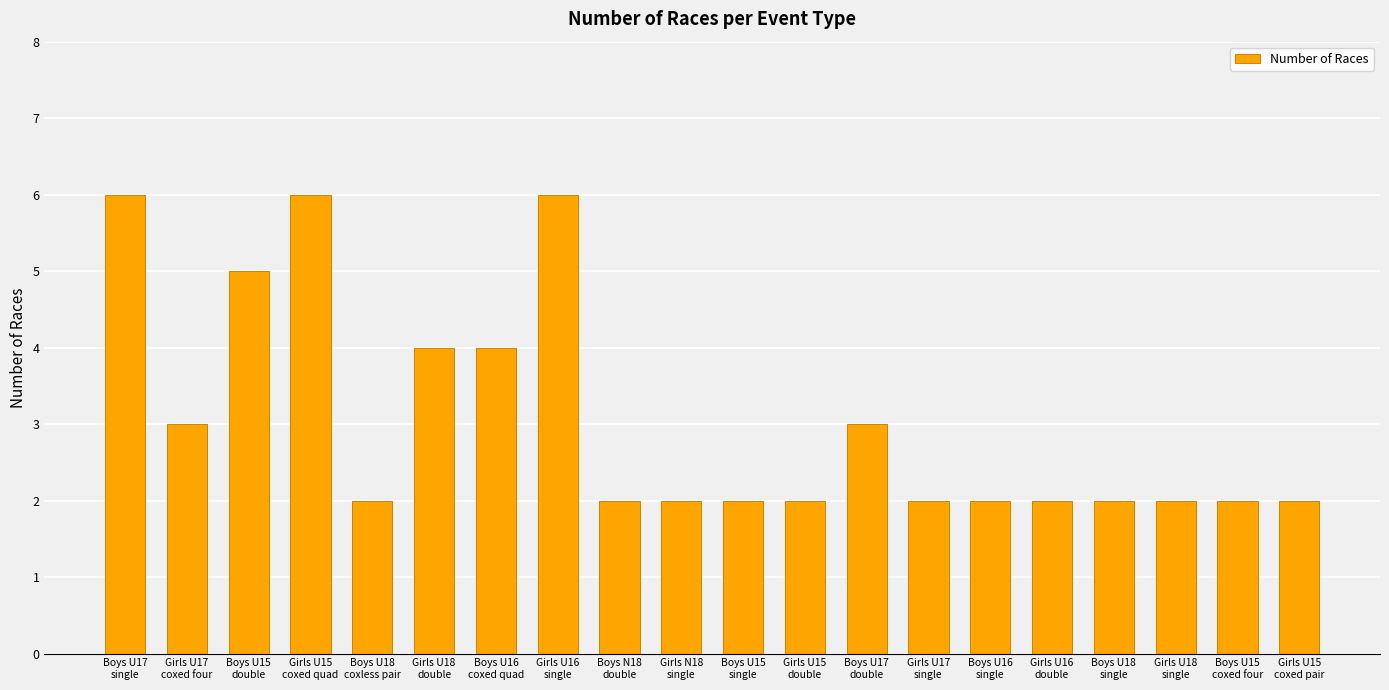

What is the difference between the maximum and second lowest values?

4